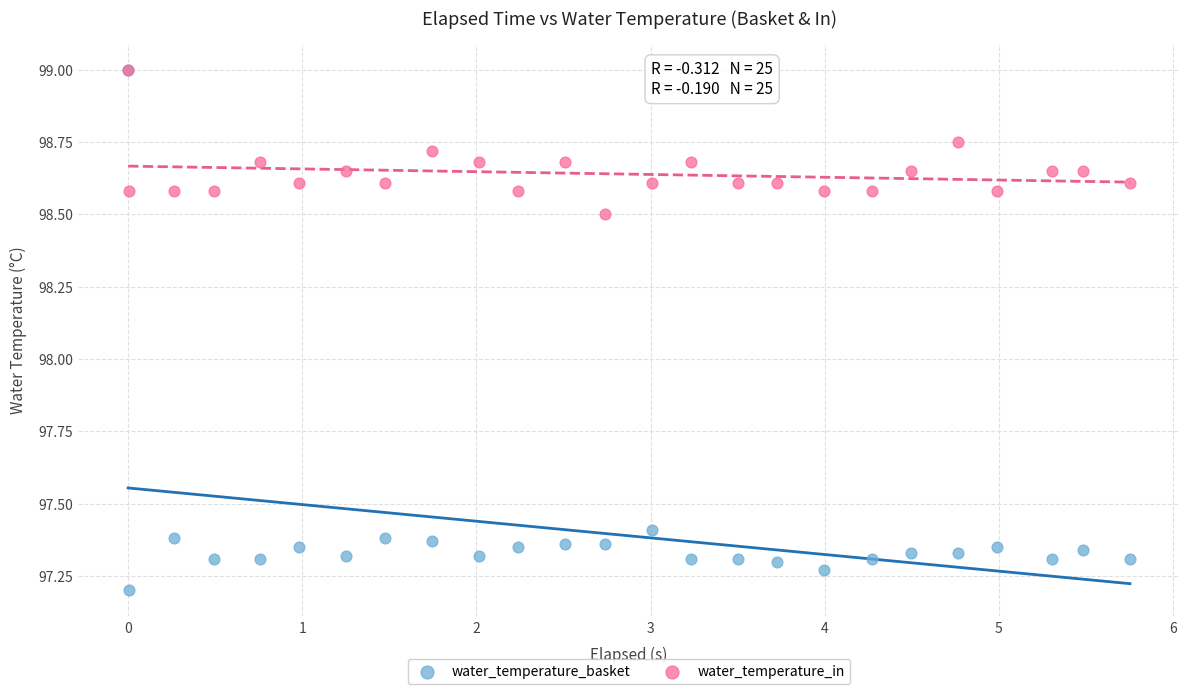

Which series has the widest spread of Y values?

water_temperature_basket